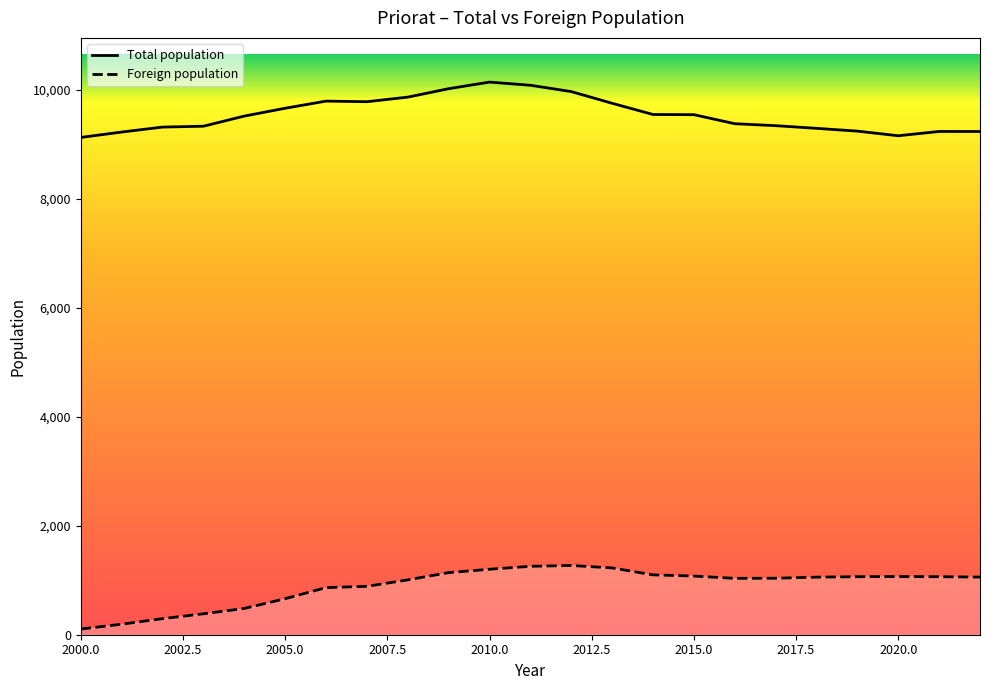

How many data points in Total population are above 9521?

11